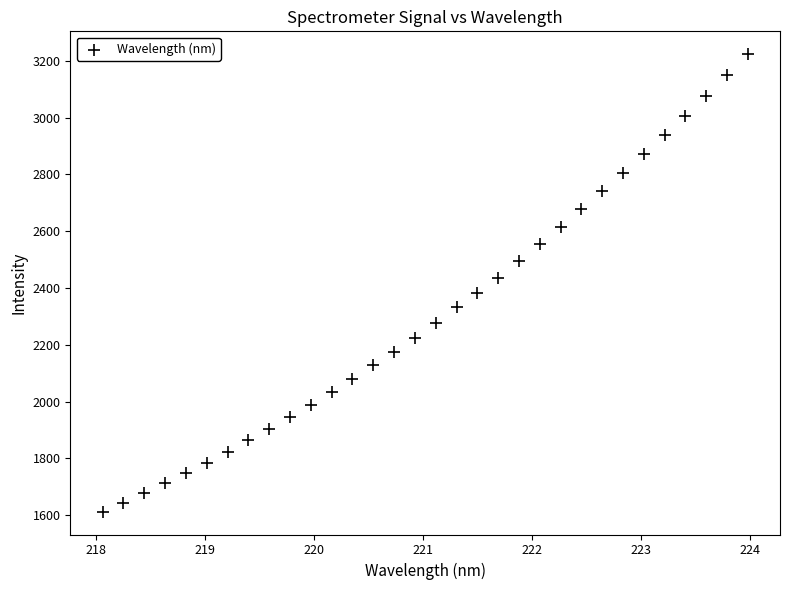

What is the range of X values (max minus min)?

5.9